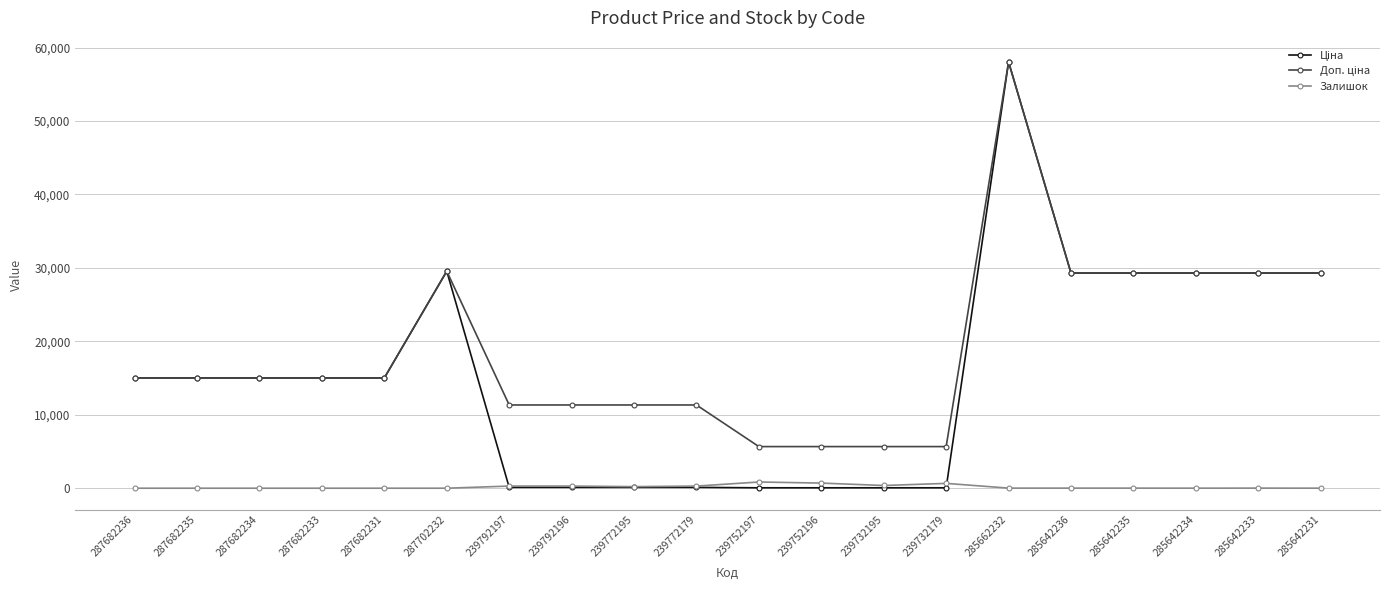

Which label corresponds to the largest value in the chart?

285662232